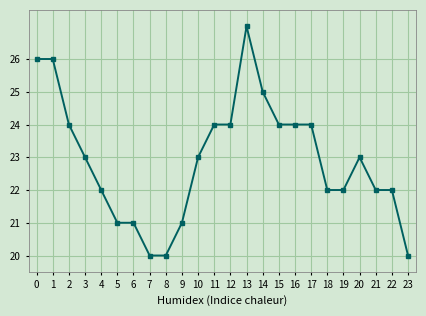

Reading left to right, transcribe all the data shown in this chart.

26	26	24	23	22	21	21	20	20	21	23	24	24	27	25	24	24	24	22	22	23	22	22	20